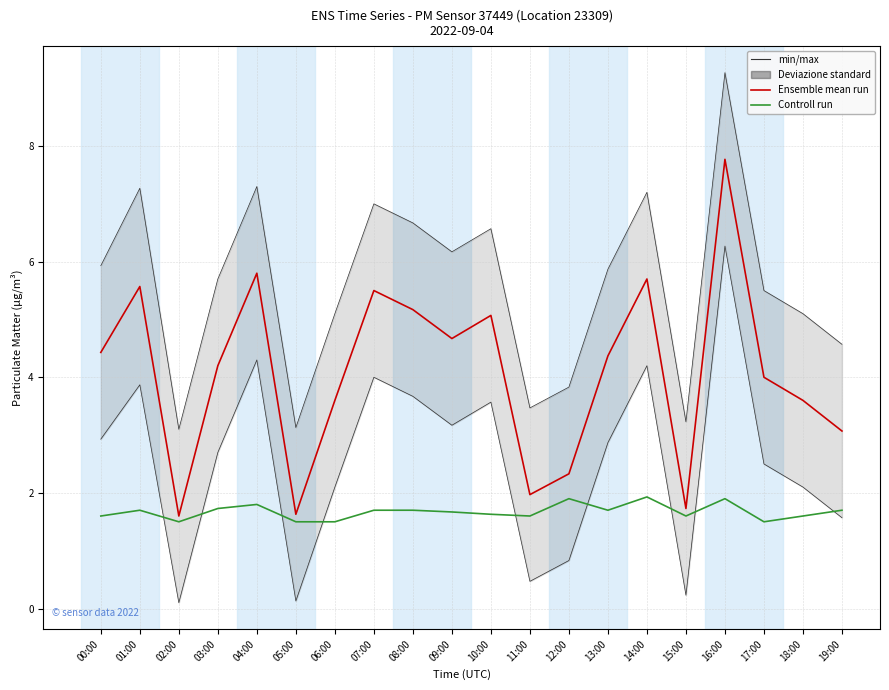

Reading left to right, list all the values displayed in this chart.

Ensemble mean run: 00:00=4.4	01:00=5.6	02:00=1.6	03:00=4.2	04:00=5.8	05:00=1.6	06:00=3.6	07:00=5.5	08:00=5.2	09:00=4.7	10:00=5.1	11:00=2.0	12:00=2.3	13:00=4.4	14:00=5.7	15:00=1.7	16:00=7.8	17:00=4.0	18:00=3.6	19:00=3.1
Controll run: 00:00=1.6	01:00=1.7	02:00=1.5	03:00=1.7	04:00=1.8	05:00=1.5	06:00=1.5	07:00=1.7	08:00=1.7	09:00=1.7	10:00=1.6	11:00=1.6	12:00=1.9	13:00=1.7	14:00=1.9	15:00=1.6	16:00=1.9	17:00=1.5	18:00=1.6	19:00=1.7